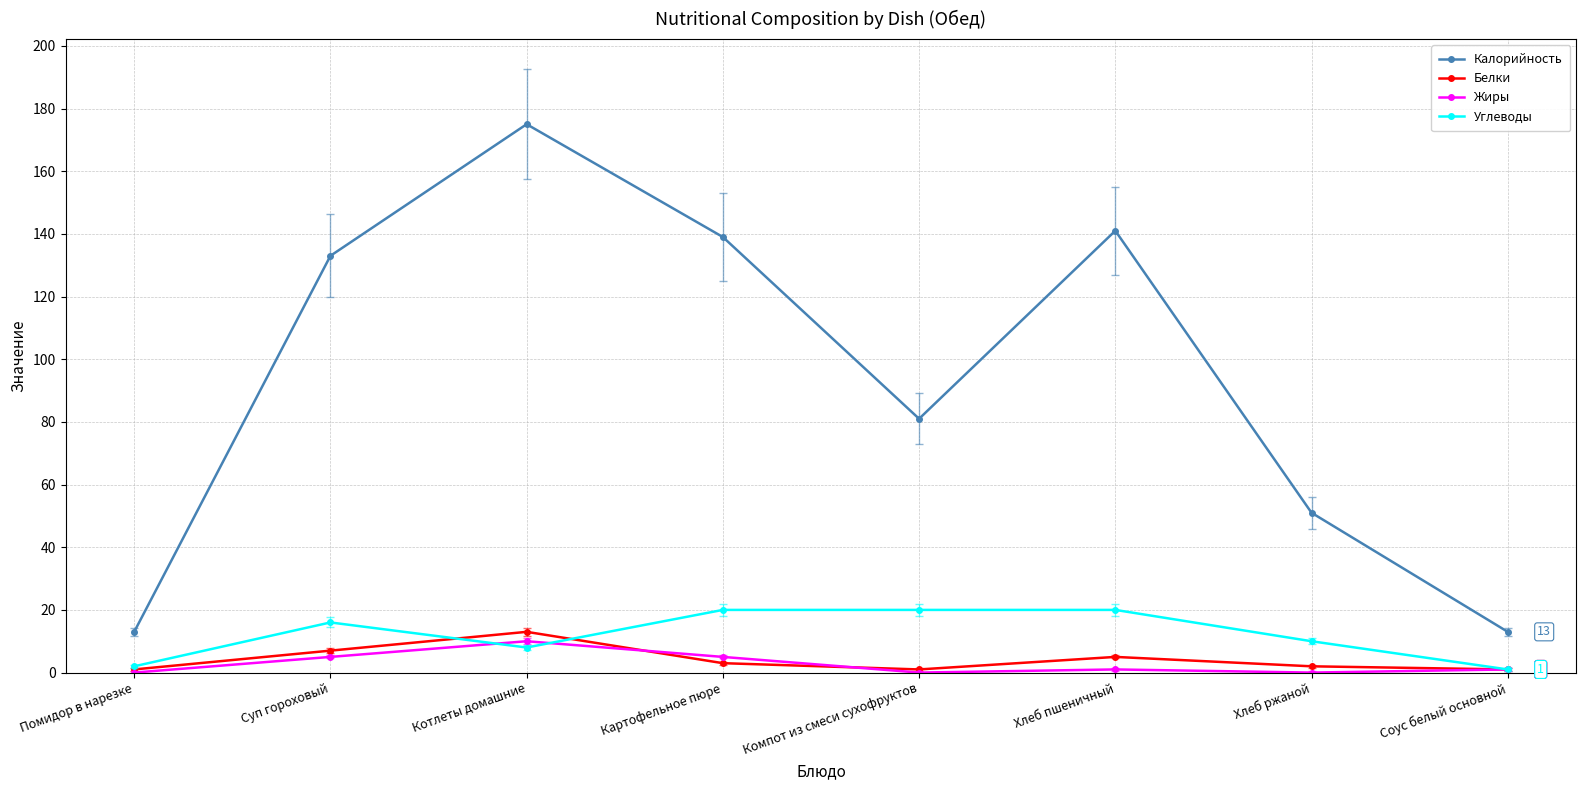

Is this an area chart (filled region under the line)?

No